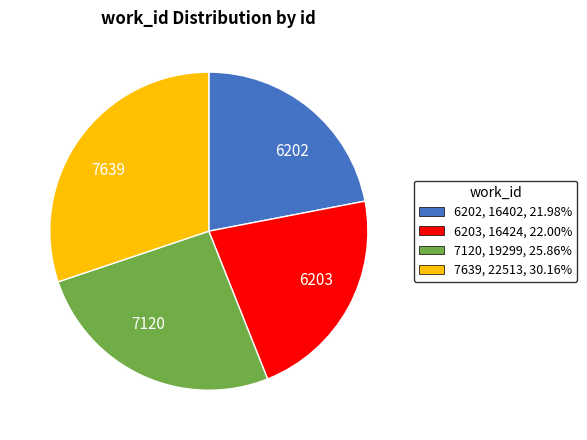

Count the number of slices in the pie.

4